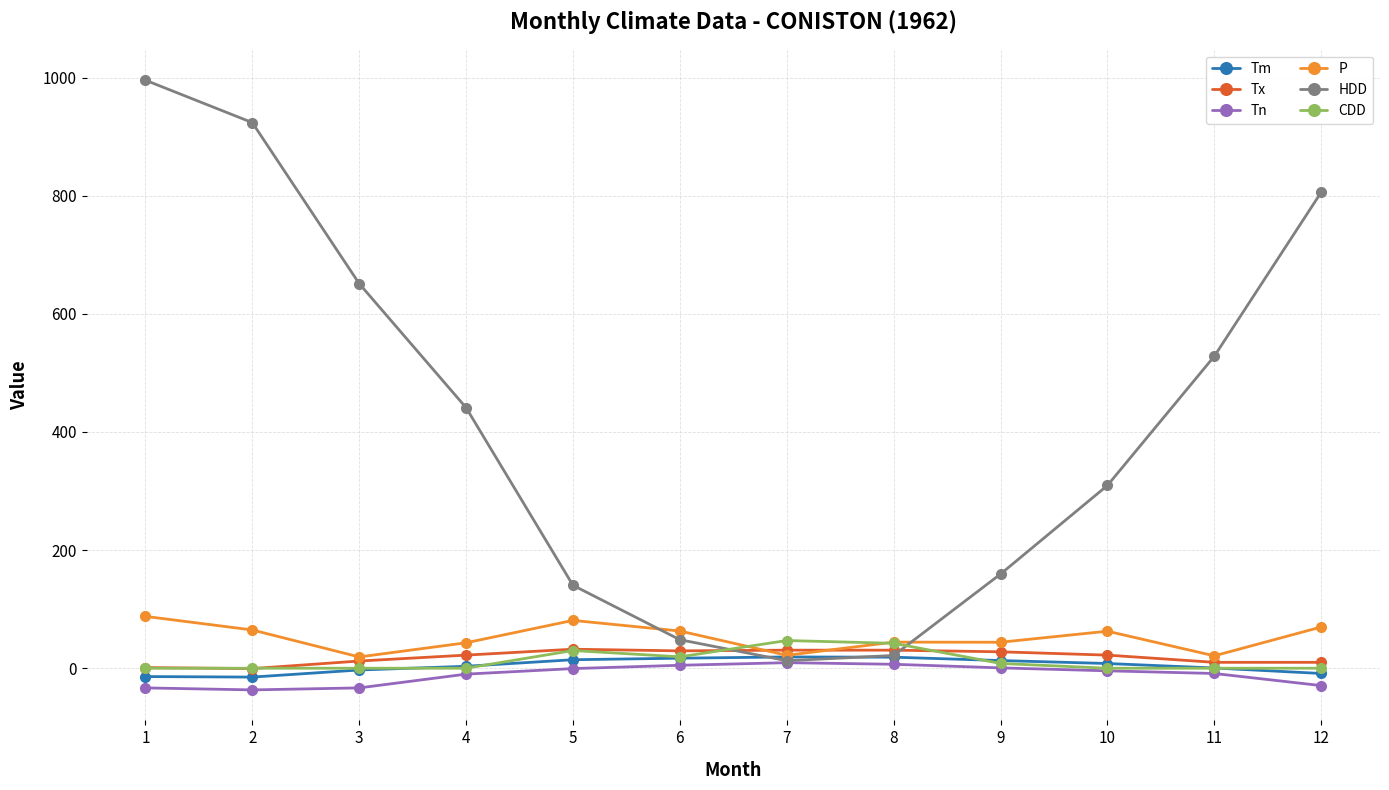

After their last crossing, which series has the higher values: Tx or HDD?

HDD